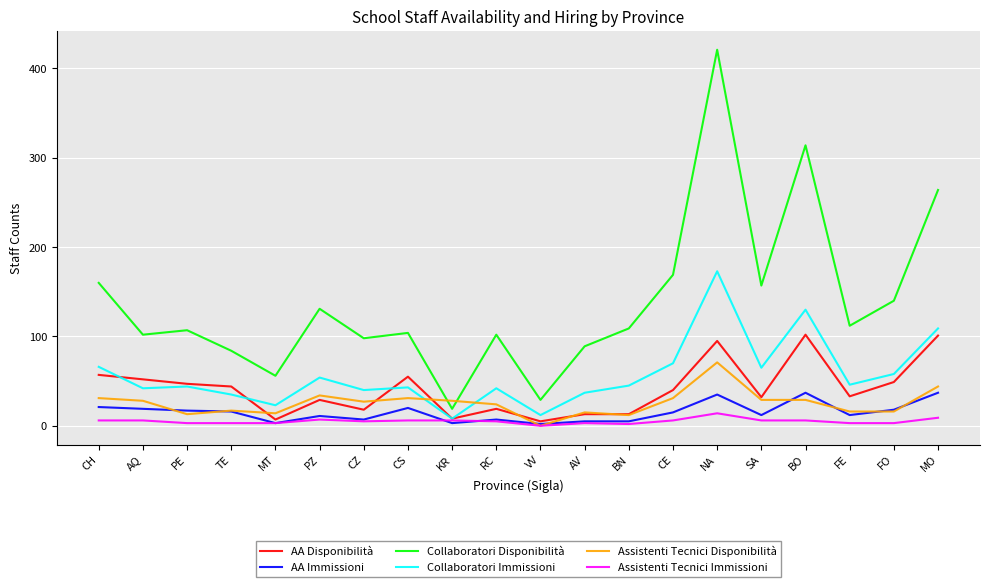

True or false: AA Immissioni and Collaboratori Disponibilità cross at least once.

False